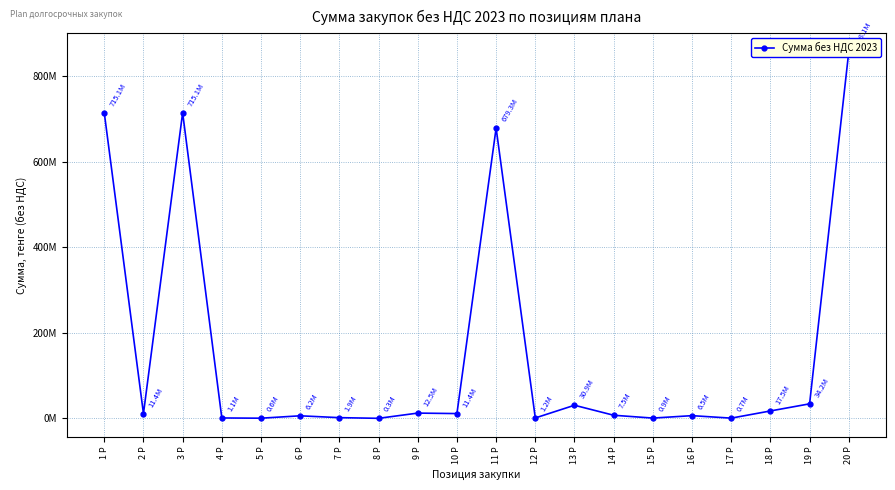

What is the greatest value displayed?

858080268.0